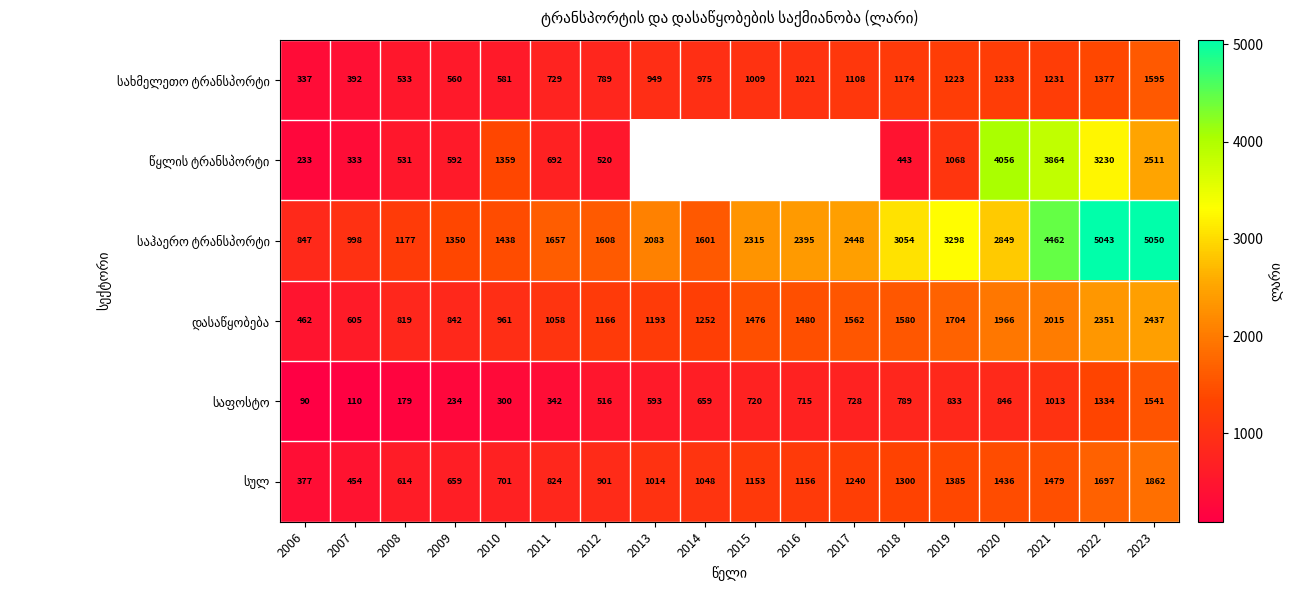

True or false: დასაწყობება has a value of 961.1 at 2010.

True